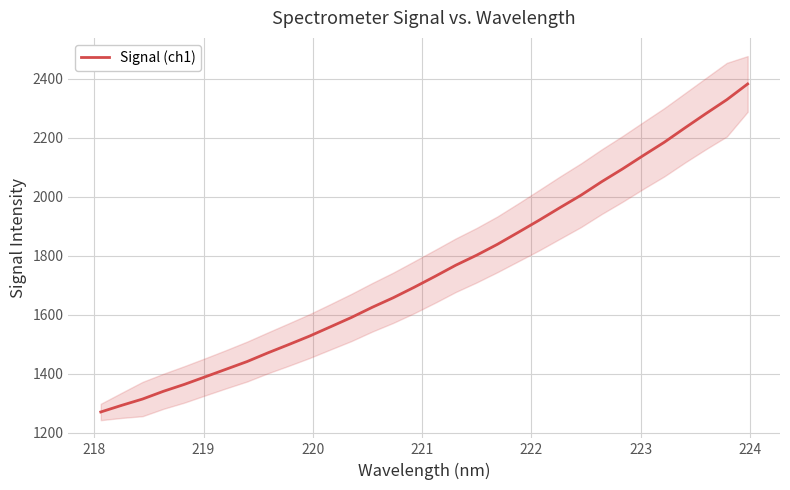

What is the minimum value for Signal (ch1)?

1269.9